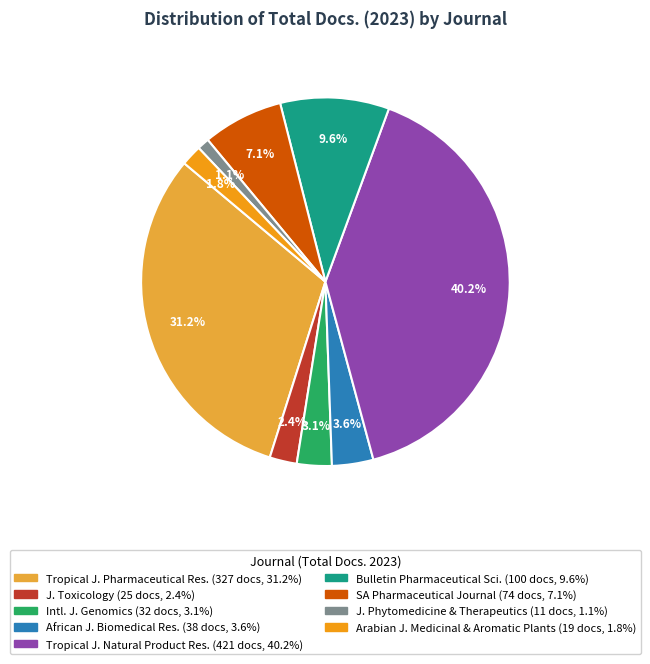

Is there a majority slice in this chart?

No